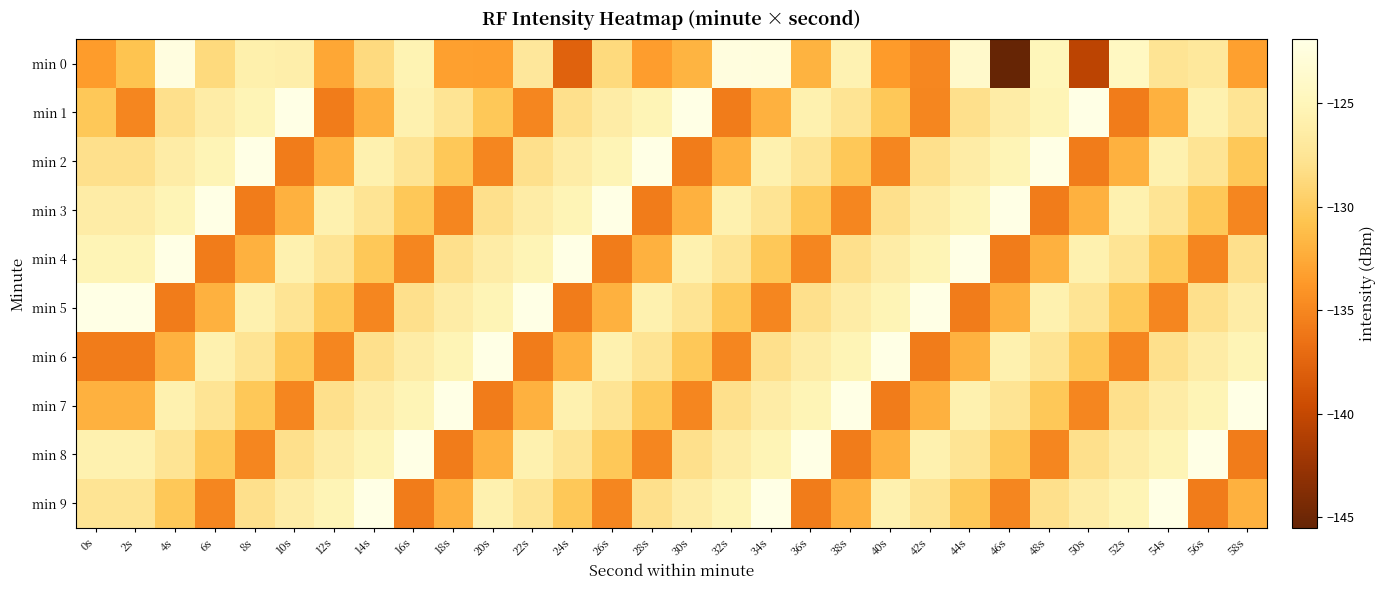

Reading left to right, extract all data points from this chart.

min 0: 0s=-133.5	2s=-130.7	4s=-122.3	6s=-128.7	8s=-125.9	10s=-126.1	12s=-132.7	14s=-128.6	16s=-125.5	18s=-133.2	20s=-133.3	22s=-127.1	24s=-137.7	26s=-128.7	28s=-133.3	30s=-131.9	32s=-122.4	34s=-122.5	36s=-131.9	38s=-125.6	40s=-133.6	42s=-135.0	44s=-123.8	46s=-145.5	48s=-125.0	50s=-140.5	52s=-124.4	54s=-127.6	56s=-127.0	58s=-133.2
min 1: 0s=-130.4	2s=-135.0	4s=-128.0	6s=-126.4	8s=-125.3	10s=-122.0	12s=-135.8	14s=-132.0	16s=-125.7	18s=-127.6	20s=-130.4	22s=-135.0	24s=-128.0	26s=-126.4	28s=-125.3	30s=-122.0	32s=-135.8	34s=-132.0	36s=-125.7	38s=-127.6	40s=-130.4	42s=-135.0	44s=-128.0	46s=-126.4	48s=-125.3	50s=-122.0	52s=-135.8	54s=-132.0	56s=-125.7	58s=-127.6
min 2: 0s=-128.0	2s=-128.0	4s=-126.4	6s=-125.3	8s=-122.0	10s=-135.8	12s=-132.0	14s=-125.7	16s=-127.6	18s=-130.4	20s=-135.0	22s=-128.0	24s=-126.4	26s=-125.3	28s=-122.0	30s=-135.8	32s=-132.0	34s=-125.7	36s=-127.6	38s=-130.4	40s=-135.0	42s=-128.0	44s=-126.4	46s=-125.3	48s=-122.0	50s=-135.8	52s=-132.0	54s=-125.7	56s=-127.6	58s=-130.4
min 3: 0s=-126.4	2s=-126.4	4s=-125.3	6s=-122.0	8s=-135.8	10s=-132.0	12s=-125.7	14s=-127.6	16s=-130.4	18s=-135.0	20s=-128.0	22s=-126.4	24s=-125.3	26s=-122.0	28s=-135.8	30s=-132.0	32s=-125.7	34s=-127.6	36s=-130.4	38s=-135.0	40s=-128.0	42s=-126.4	44s=-125.3	46s=-122.0	48s=-135.8	50s=-132.0	52s=-125.7	54s=-127.6	56s=-130.4	58s=-135.0
min 4: 0s=-125.3	2s=-125.3	4s=-122.0	6s=-135.8	8s=-132.0	10s=-125.7	12s=-127.6	14s=-130.4	16s=-135.0	18s=-128.0	20s=-126.4	22s=-125.3	24s=-122.0	26s=-135.8	28s=-132.0	30s=-125.7	32s=-127.6	34s=-130.4	36s=-135.0	38s=-128.0	40s=-126.4	42s=-125.3	44s=-122.0	46s=-135.8	48s=-132.0	50s=-125.7	52s=-127.6	54s=-130.4	56s=-135.0	58s=-128.0
min 5: 0s=-122.0	2s=-122.0	4s=-135.8	6s=-132.0	8s=-125.7	10s=-127.6	12s=-130.4	14s=-135.0	16s=-128.0	18s=-126.4	20s=-125.3	22s=-122.0	24s=-135.8	26s=-132.0	28s=-125.7	30s=-127.6	32s=-130.4	34s=-135.0	36s=-128.0	38s=-126.4	40s=-125.3	42s=-122.0	44s=-135.8	46s=-132.0	48s=-125.7	50s=-127.6	52s=-130.4	54s=-135.0	56s=-128.0	58s=-126.4
min 6: 0s=-135.8	2s=-135.8	4s=-132.0	6s=-125.7	8s=-127.6	10s=-130.4	12s=-135.0	14s=-128.0	16s=-126.4	18s=-125.3	20s=-122.0	22s=-135.8	24s=-132.0	26s=-125.7	28s=-127.6	30s=-130.4	32s=-135.0	34s=-128.0	36s=-126.4	38s=-125.3	40s=-122.0	42s=-135.8	44s=-132.0	46s=-125.7	48s=-127.6	50s=-130.4	52s=-135.0	54s=-128.0	56s=-126.4	58s=-125.3
min 7: 0s=-132.0	2s=-132.0	4s=-125.7	6s=-127.6	8s=-130.4	10s=-135.0	12s=-128.0	14s=-126.4	16s=-125.3	18s=-122.0	20s=-135.8	22s=-132.0	24s=-125.7	26s=-127.6	28s=-130.4	30s=-135.0	32s=-128.0	34s=-126.4	36s=-125.3	38s=-122.0	40s=-135.8	42s=-132.0	44s=-125.7	46s=-127.6	48s=-130.4	50s=-135.0	52s=-128.0	54s=-126.4	56s=-125.3	58s=-122.0
min 8: 0s=-125.7	2s=-125.7	4s=-127.6	6s=-130.4	8s=-135.0	10s=-128.0	12s=-126.4	14s=-125.3	16s=-122.0	18s=-135.8	20s=-132.0	22s=-125.7	24s=-127.6	26s=-130.4	28s=-135.0	30s=-128.0	32s=-126.4	34s=-125.3	36s=-122.0	38s=-135.8	40s=-132.0	42s=-125.7	44s=-127.6	46s=-130.4	48s=-135.0	50s=-128.0	52s=-126.4	54s=-125.3	56s=-122.0	58s=-135.8
min 9: 0s=-127.6	2s=-127.6	4s=-130.4	6s=-135.0	8s=-128.0	10s=-126.4	12s=-125.3	14s=-122.0	16s=-135.8	18s=-132.0	20s=-125.7	22s=-127.6	24s=-130.4	26s=-135.0	28s=-128.0	30s=-126.4	32s=-125.3	34s=-122.0	36s=-135.8	38s=-132.0	40s=-125.7	42s=-127.6	44s=-130.4	46s=-135.0	48s=-128.0	50s=-126.4	52s=-125.3	54s=-122.0	56s=-135.8	58s=-132.0